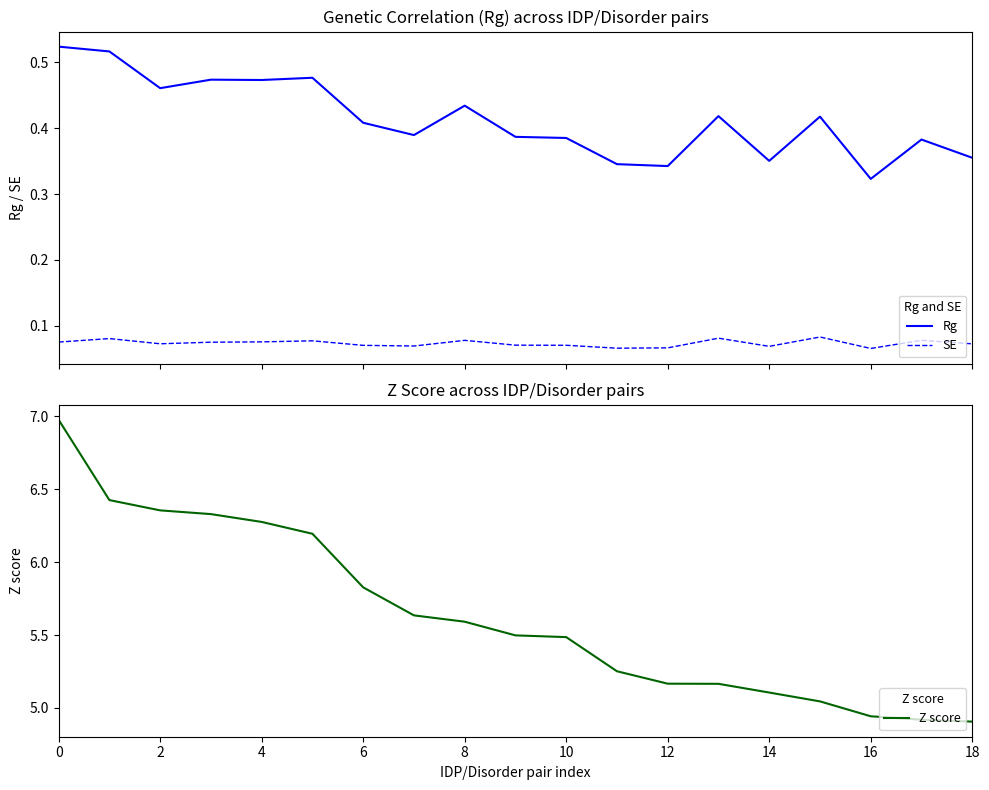

What are all the series names shown in the legend?

Rg, SE, Z score